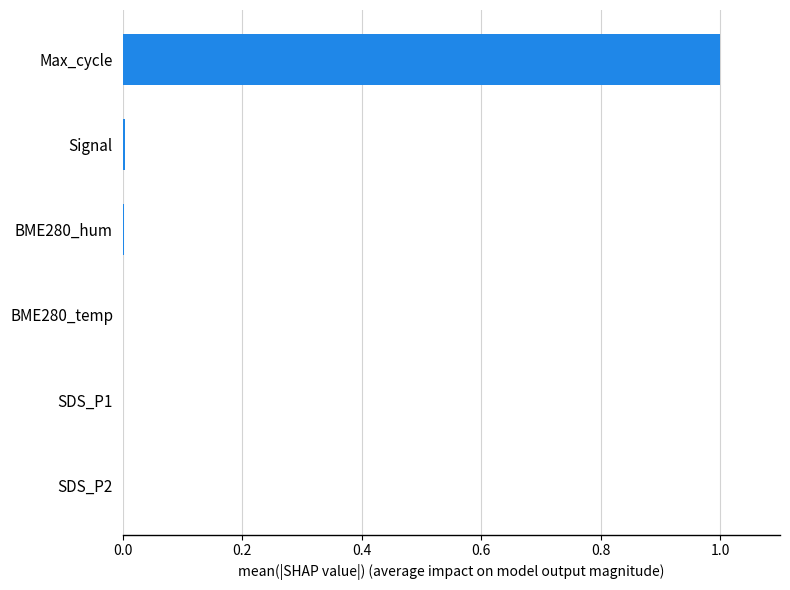

The value at Signal is 0.0. True or false?

True